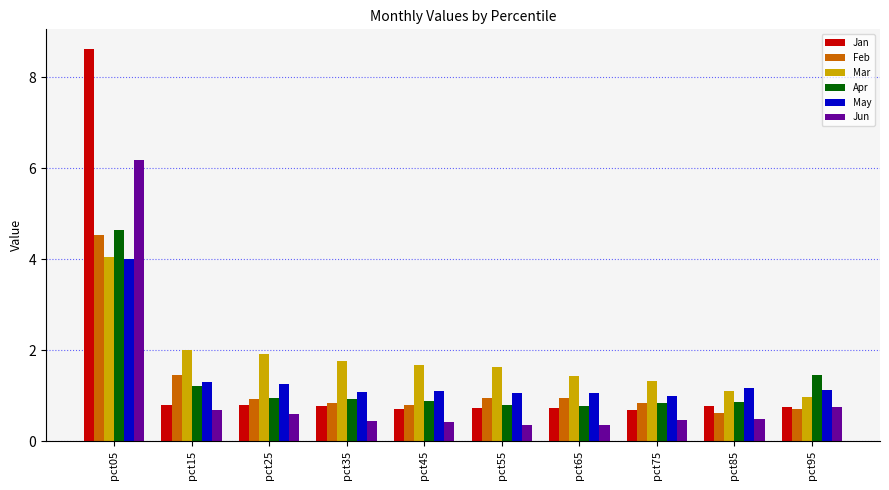

At which category is the sum across all series the highest?

pct05